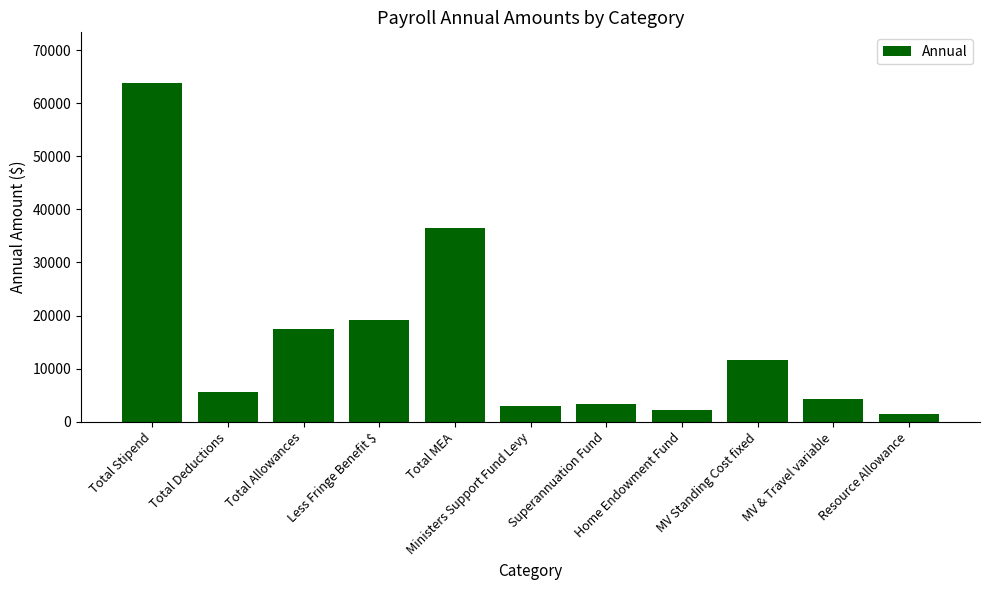

What is the value of the 7th bar from the left?

3372.0